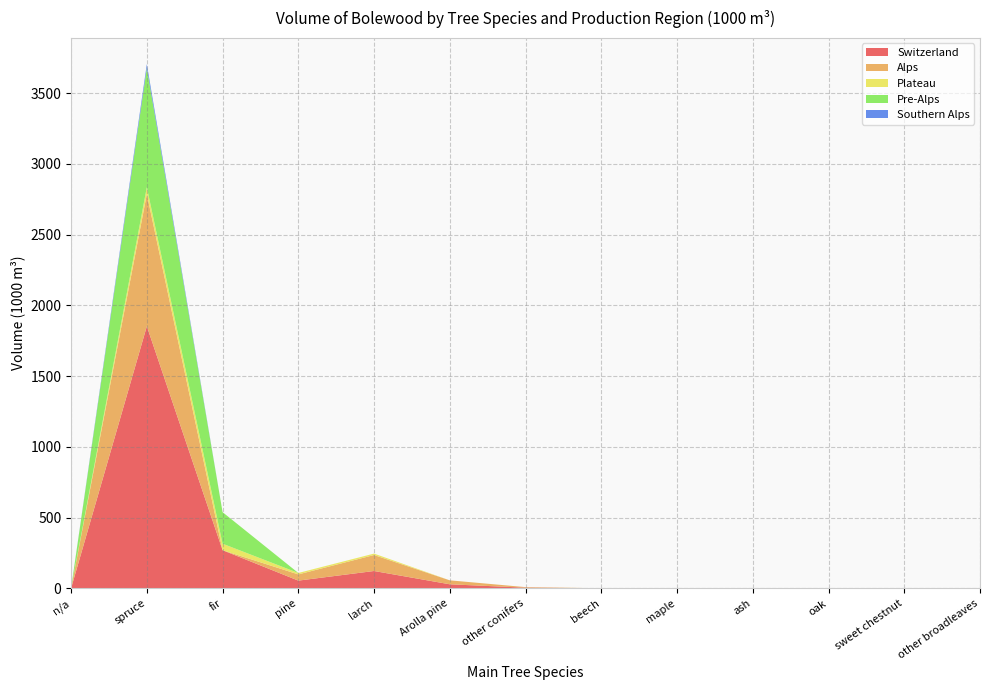

Reading left to right, extract all data points from this chart.

Switzerland: n/a=0	spruce=1852	fir=269	pine=54	larch=122	Arolla pine=28	other conifers=4	beech=0	maple=0	ash=0	oak=0	sweet chestnut=0	other broadleaves=0
Alps: n/a=0	spruce=934	fir=0	pine=44	larch=113	Arolla pine=28	other conifers=4	beech=0	maple=0	ash=0	oak=0	sweet chestnut=0	other broadleaves=0
Plateau: n/a=0	spruce=49	fir=46	pine=10	larch=10	Arolla pine=0	other conifers=0	beech=0	maple=0	ash=0	oak=0	sweet chestnut=0	other broadleaves=0
Pre-Alps: n/a=0	spruce=842	fir=223	pine=0	larch=0	Arolla pine=0	other conifers=0	beech=0	maple=0	ash=0	oak=0	sweet chestnut=0	other broadleaves=0
Southern Alps: n/a=0	spruce=28	fir=0	pine=0	larch=0	Arolla pine=0	other conifers=0	beech=0	maple=0	ash=0	oak=0	sweet chestnut=0	other broadleaves=0